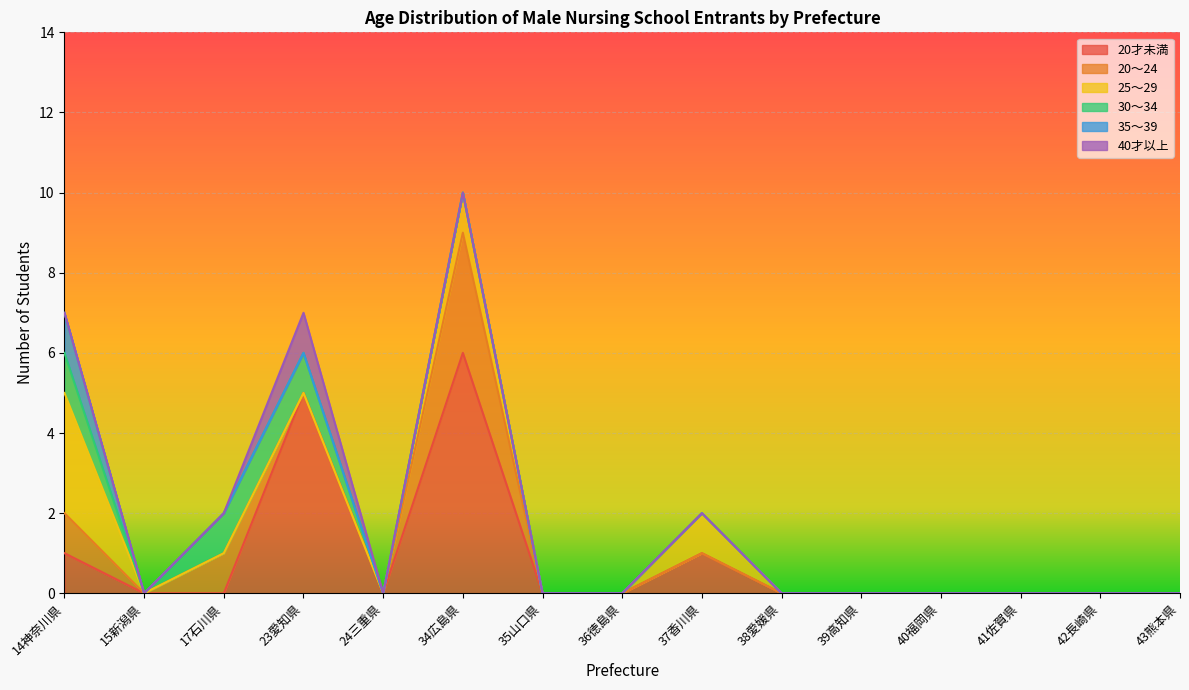

Which has a higher value, 38愛媛県 or 17石川県?

38愛媛県